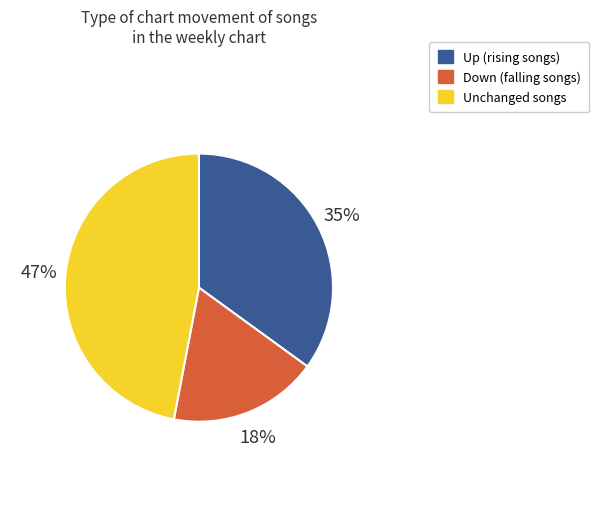

What percentage is the Down (falling songs) slice, to the nearest percent?

18%